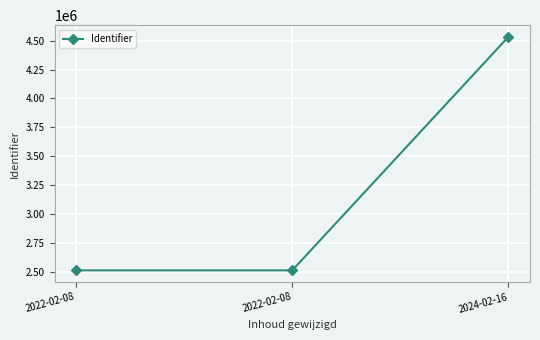

What is the maximum value shown in the chart?

4533661